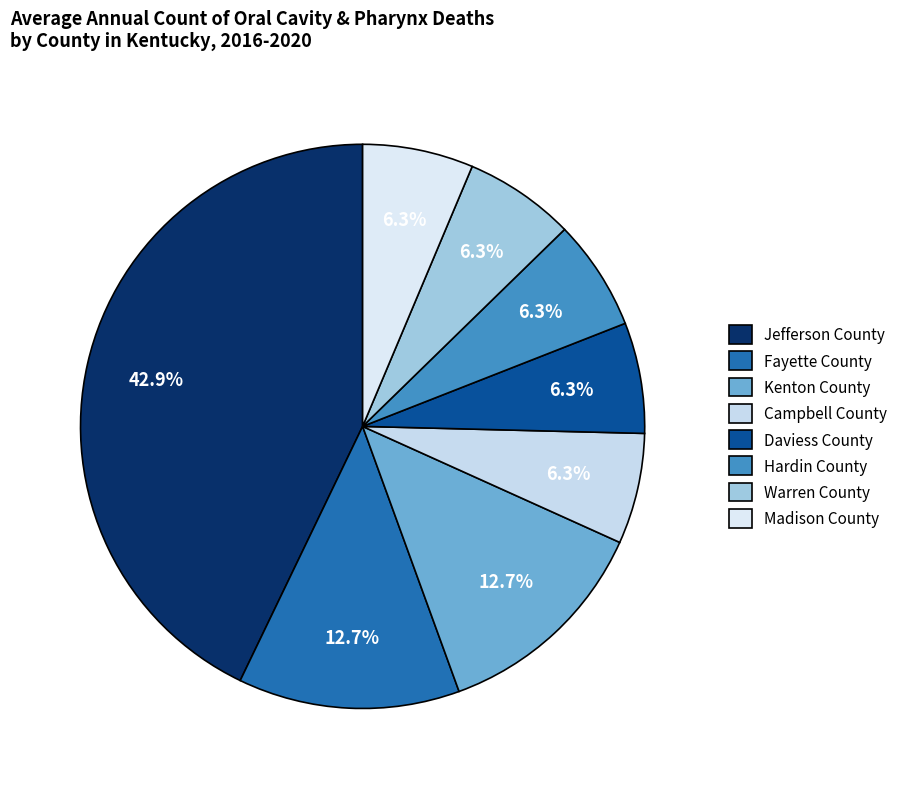

Between Daviess County and Kenton County, which is larger?

Kenton County